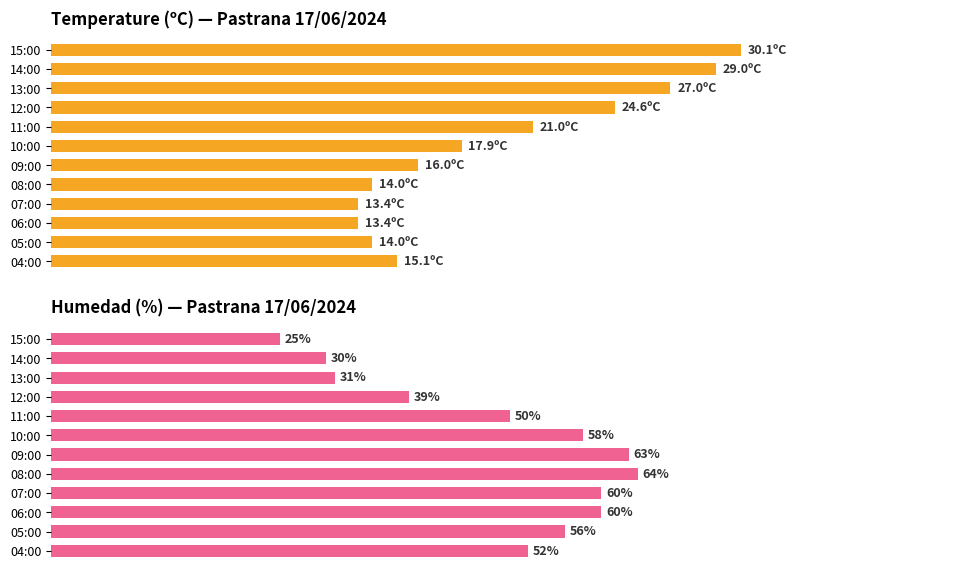

What is the value of the Temperature (ºC) bar at the 12th from the left?

15.1